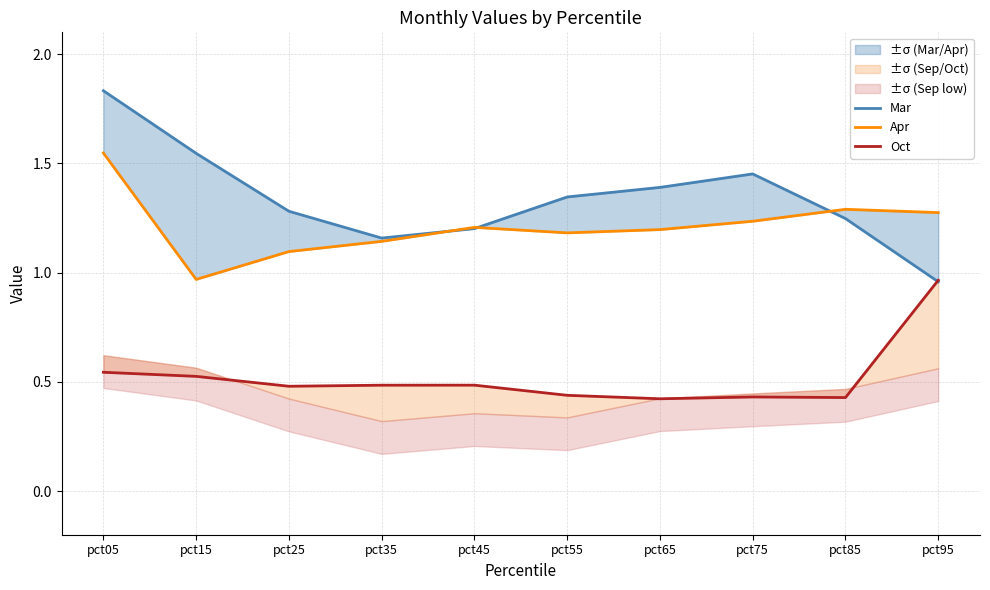

List the series in order of their peak value, lowest first.

Oct, Apr, Mar